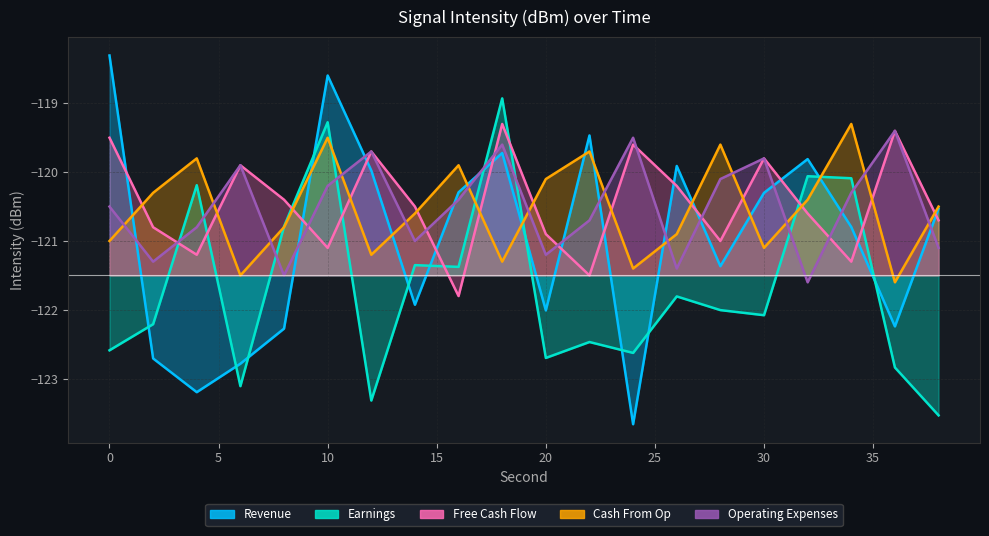

What are all the series names shown in the legend?

Revenue, Earnings, Free Cash Flow, Cash From Op, Operating Expenses